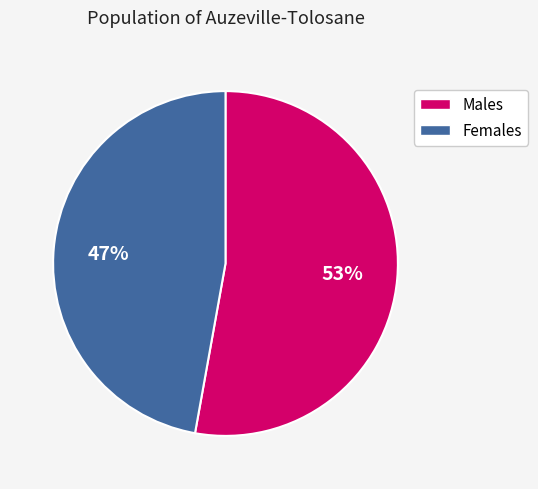

Does any single category account for the majority?

Yes